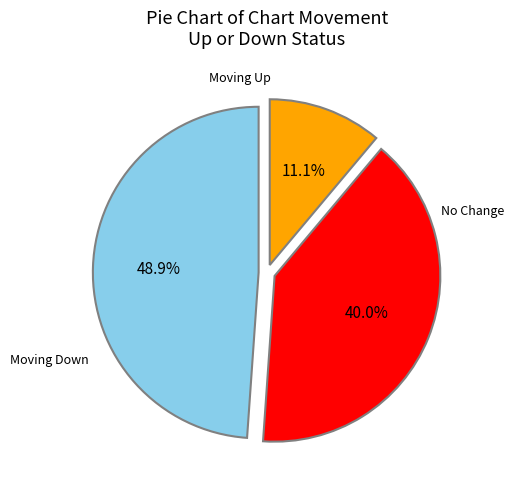

Is there a majority slice in this chart?

No